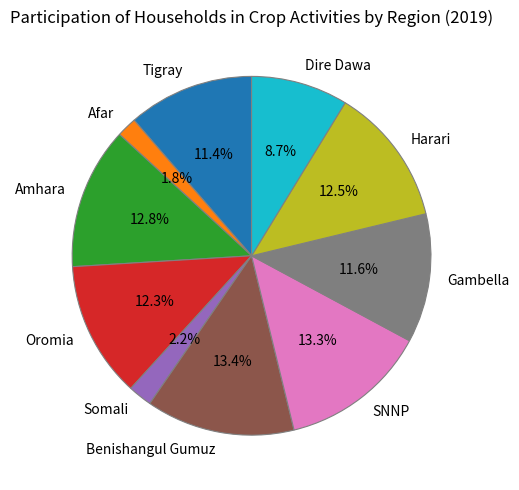

What percentage is the Benishangul Gumuz slice, to the nearest percent?

13%